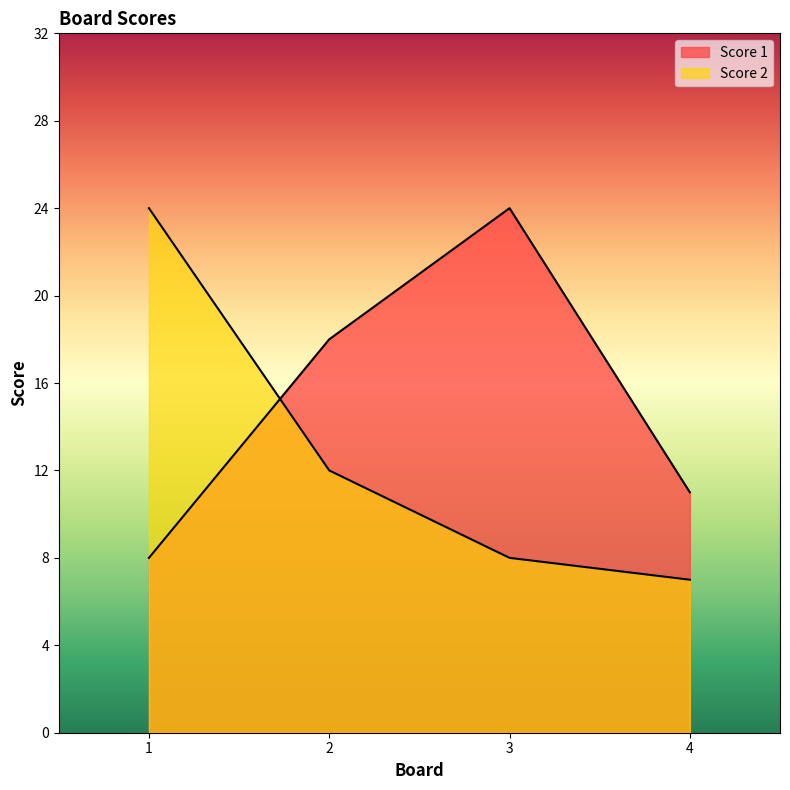

Between 2 and 4, which series saw the biggest shift?

Score 1